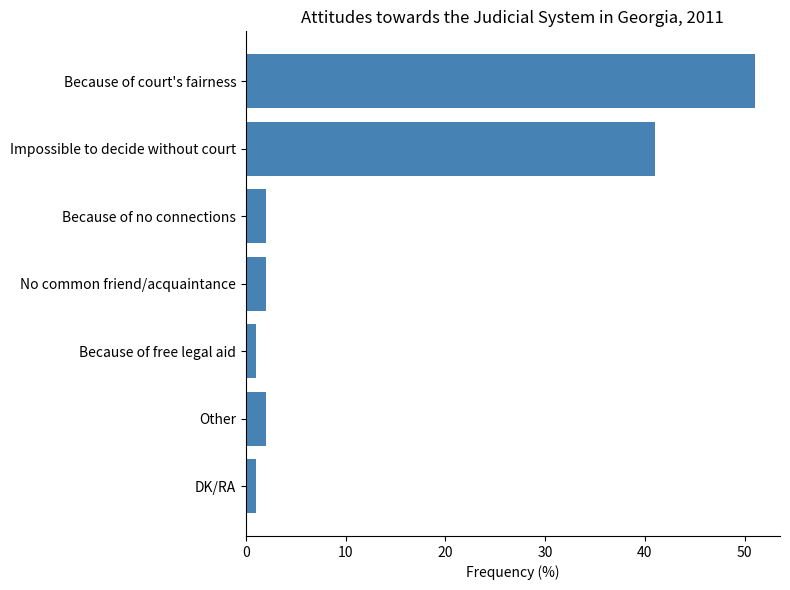

What is the difference between the maximum and minimum values?

50